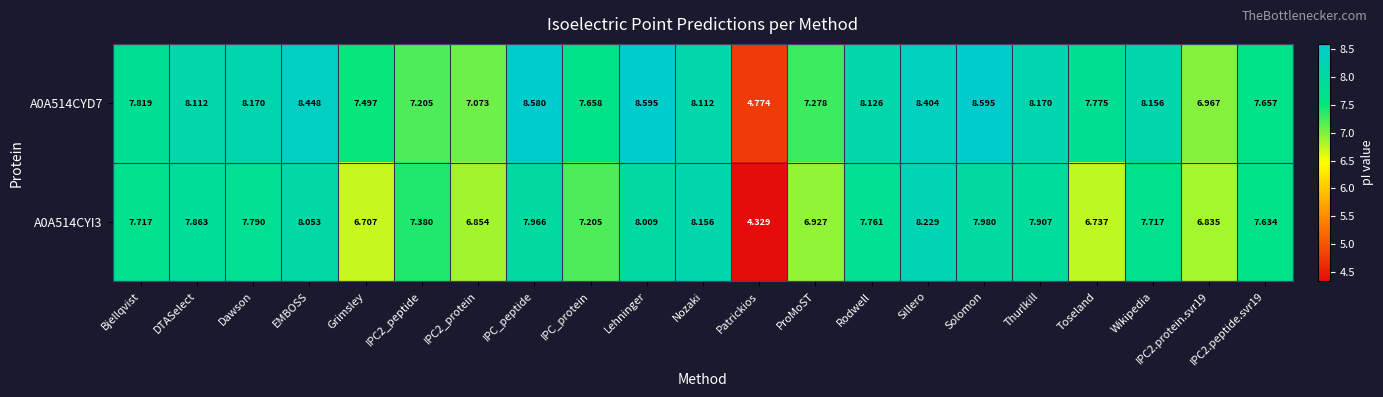

Rank the series at EMBOSS from lowest to highest value.

A0A514CYI3, A0A514CYD7